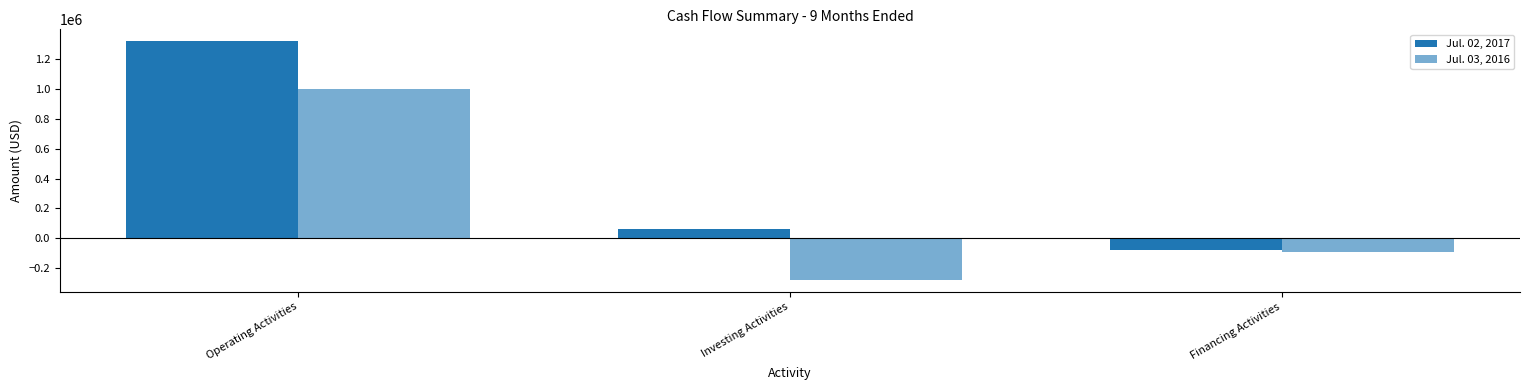

What is the label of the 1st bar from the right?

Financing Activities